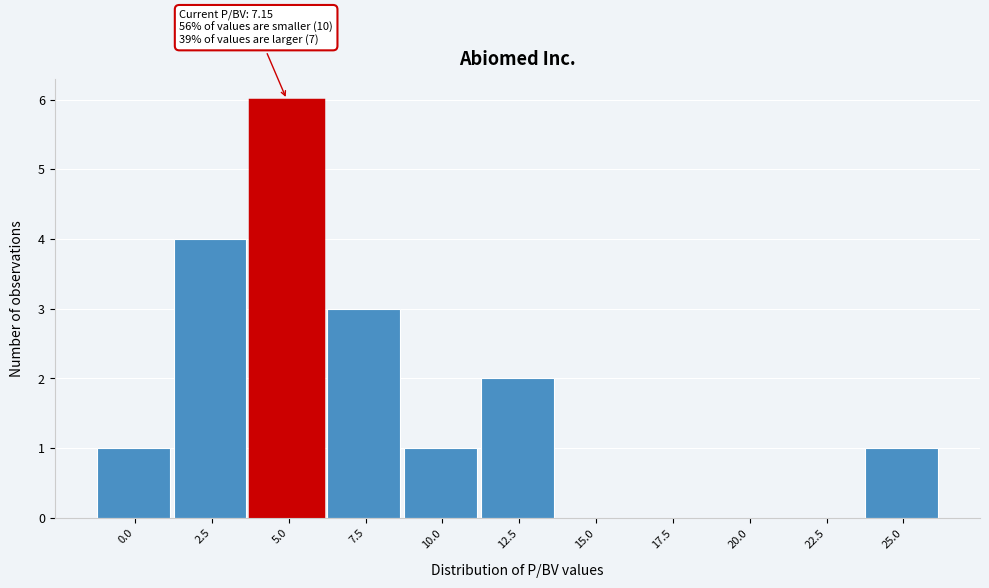

Reading left to right, what are all the values shown in this chart?

0.0=1	2.5=4	5.0=6	7.5=3	10.0=1	12.5=2	15.0=0	17.5=0	20.0=0	22.5=0	25.0=1